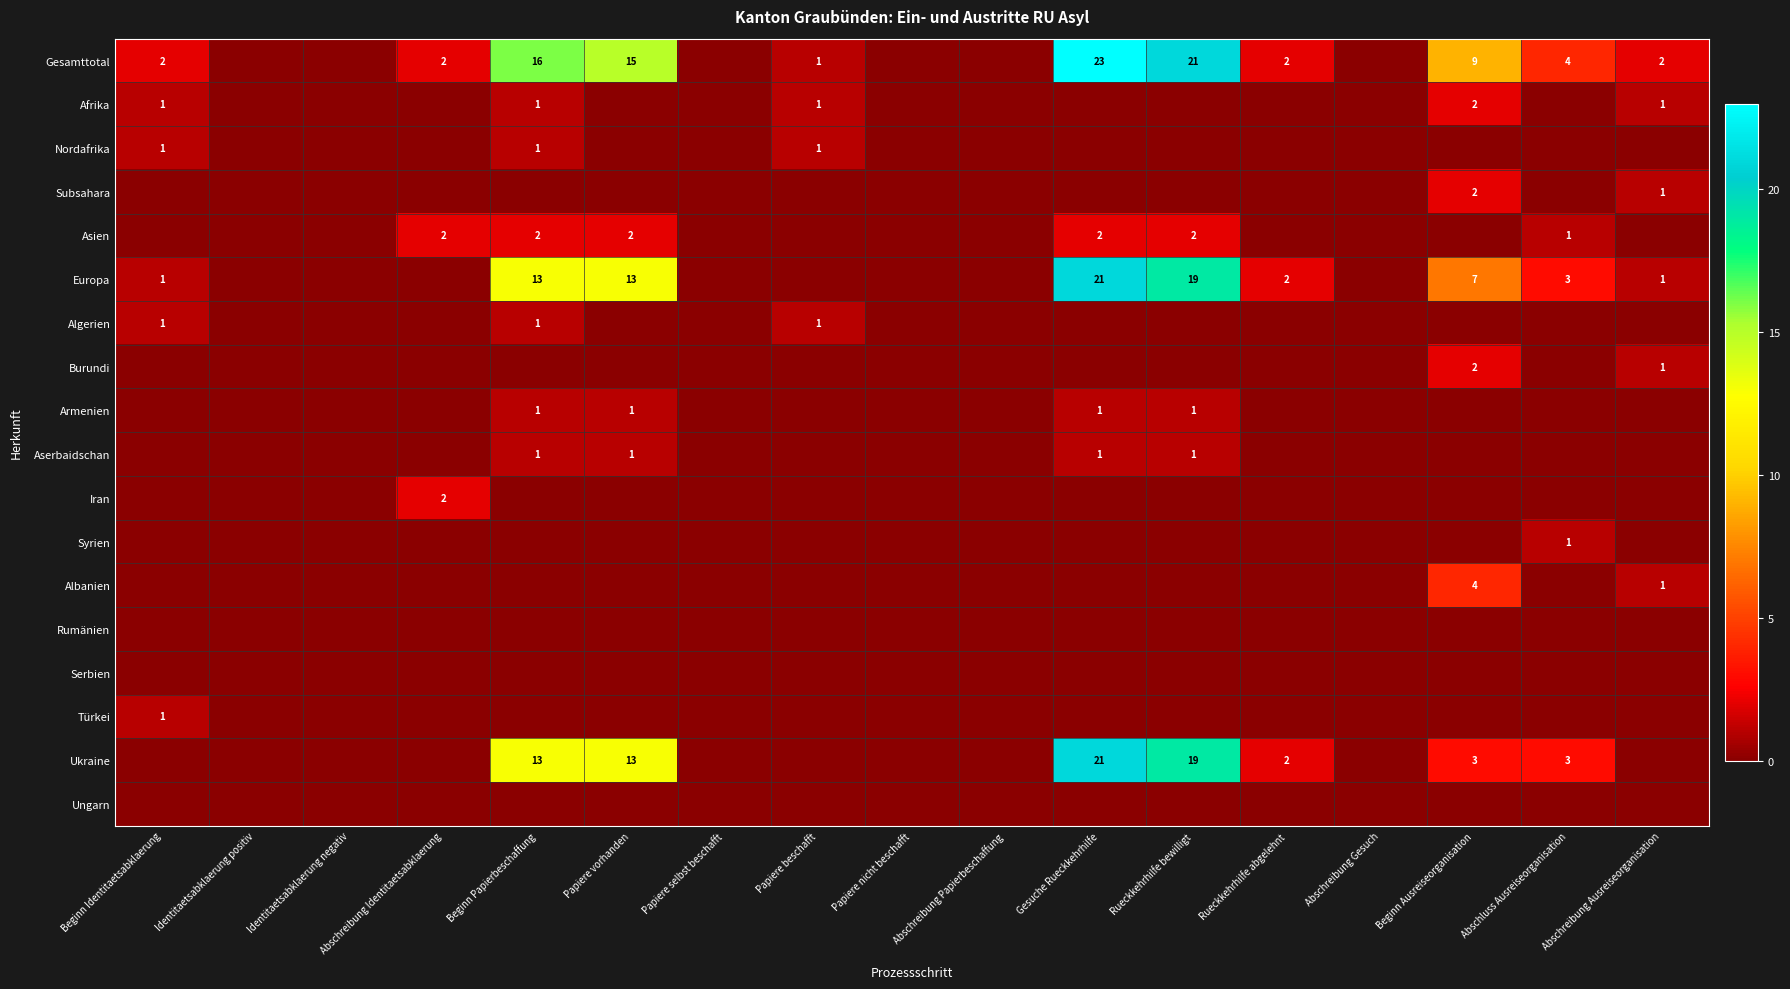

The Europa series shows 30 at Rueckkehrhilfe bewilligt. True or false?

False